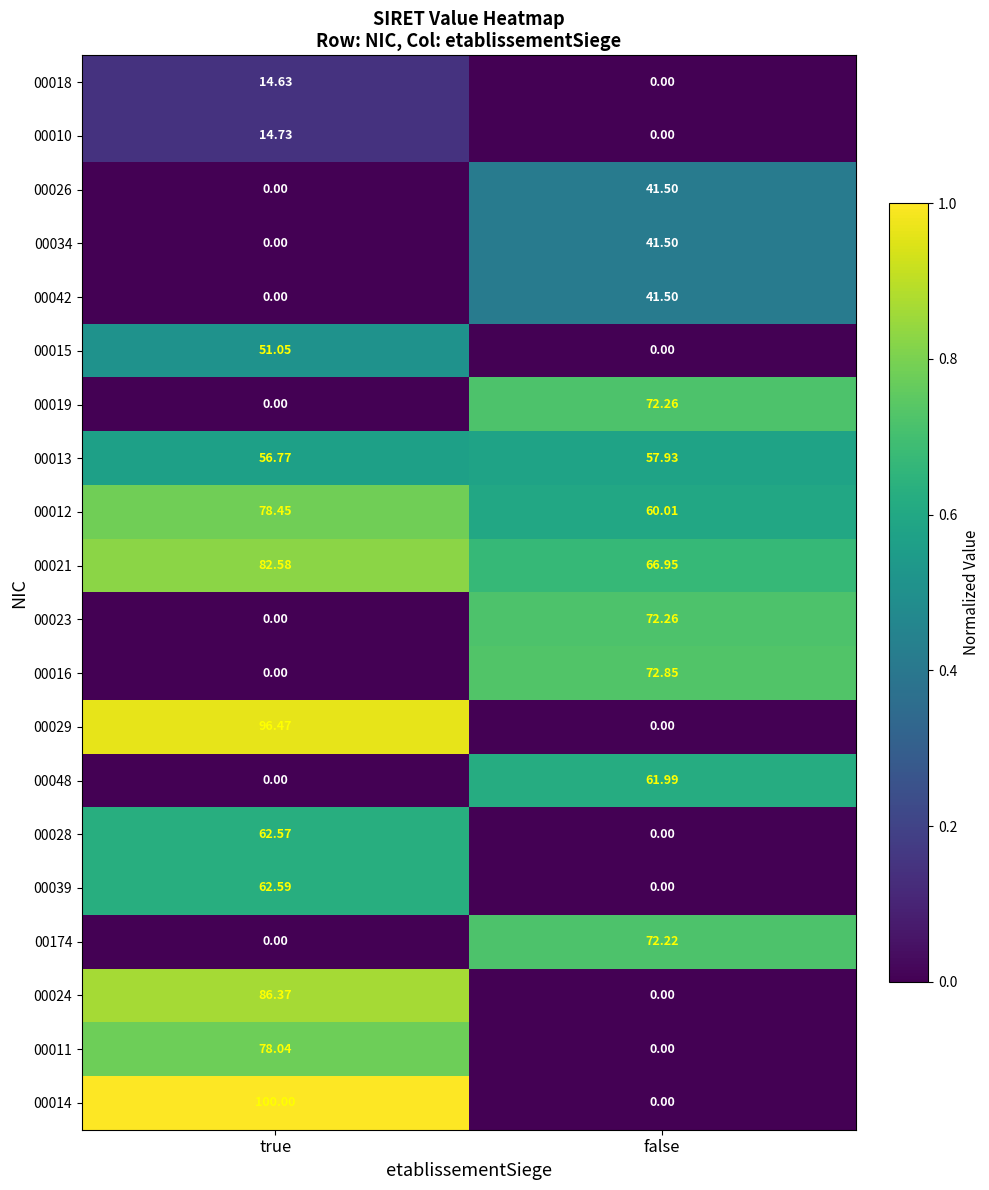

Rank the categories by 00016 value from lowest to highest.

true, false